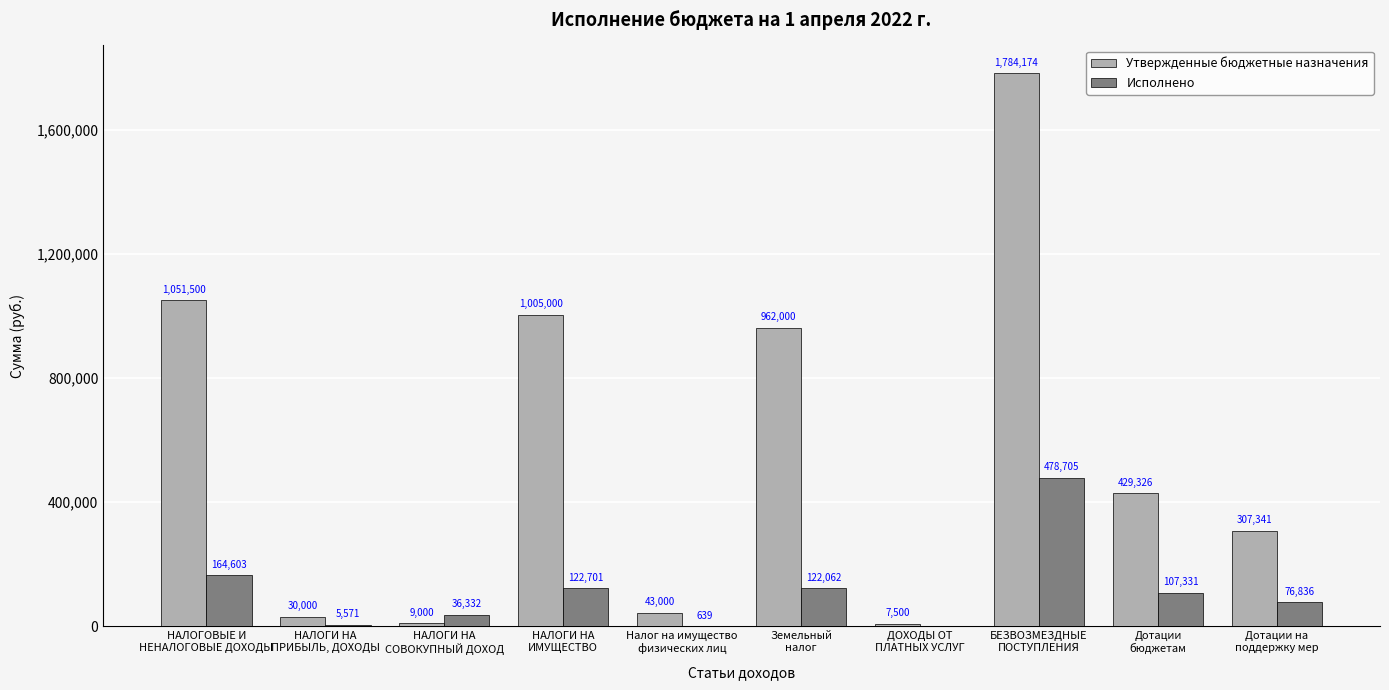

Are the bars grouped side by side (vs. stacked)?

Yes